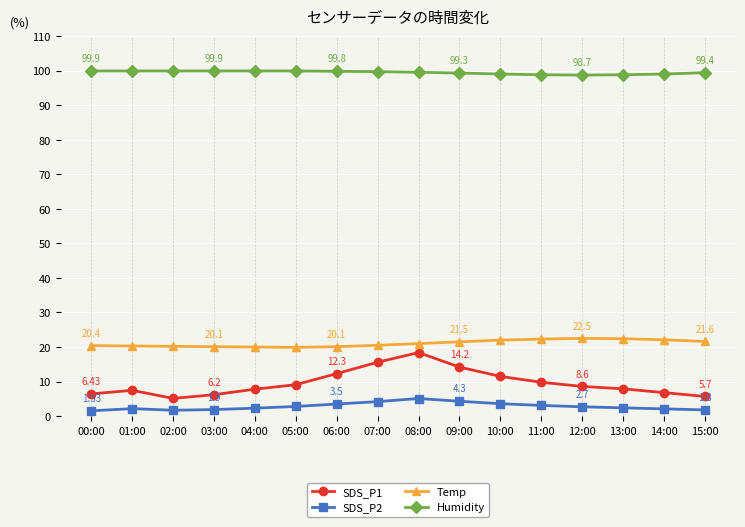

What is the approximate value of Temp at 12:00?

22.5